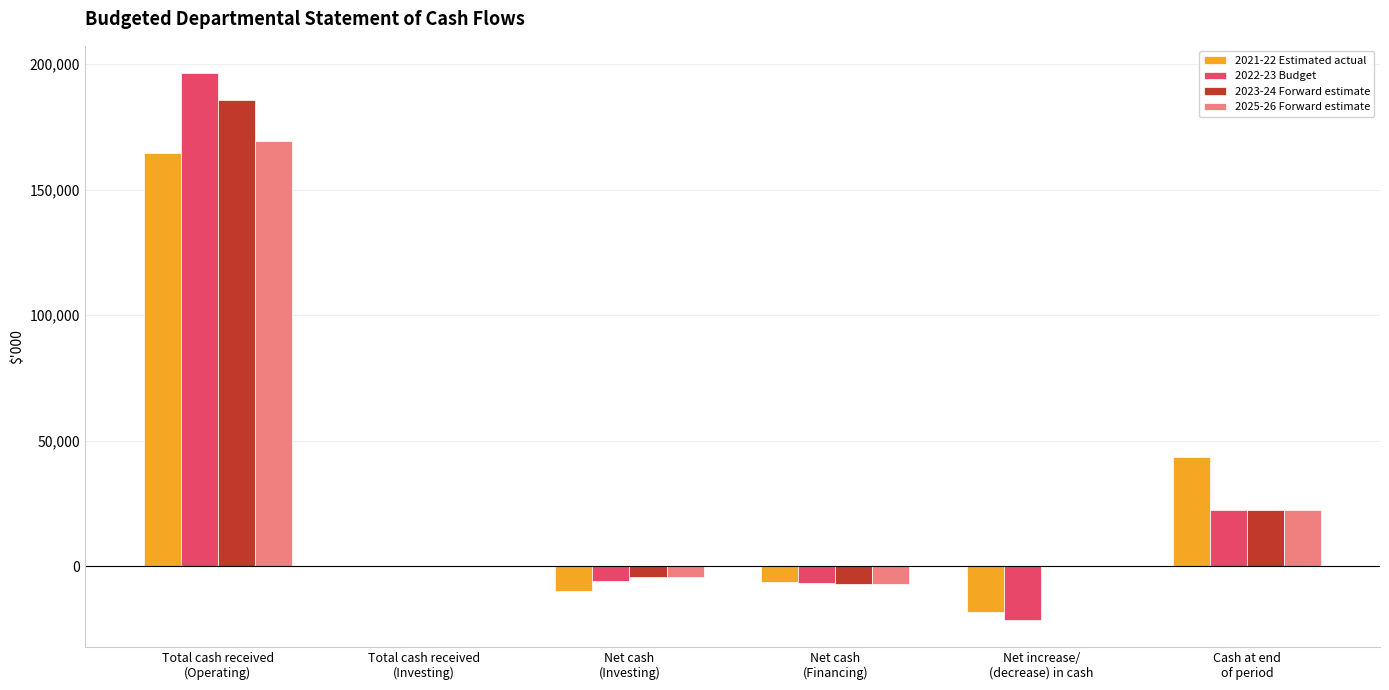

Does the chart contain stacked bars?

No